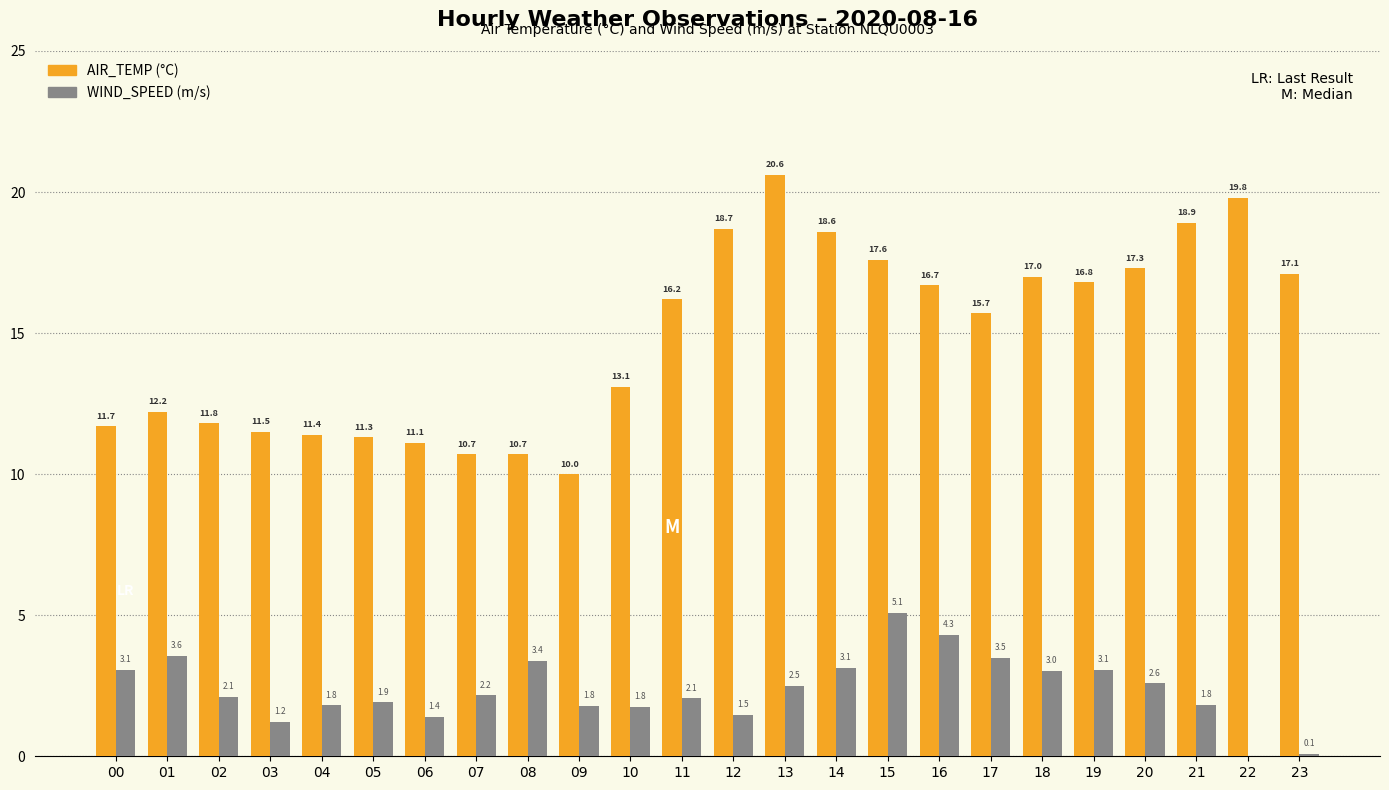

What is the total value across all series at 21?

20.7